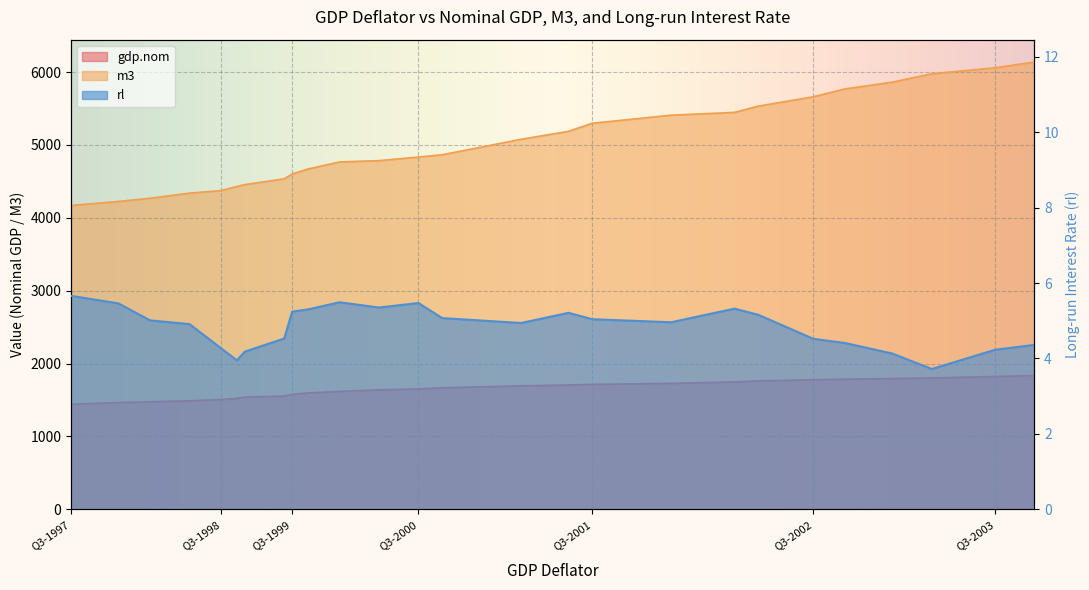

At which category is the sum across all series the highest?

Q4-2003